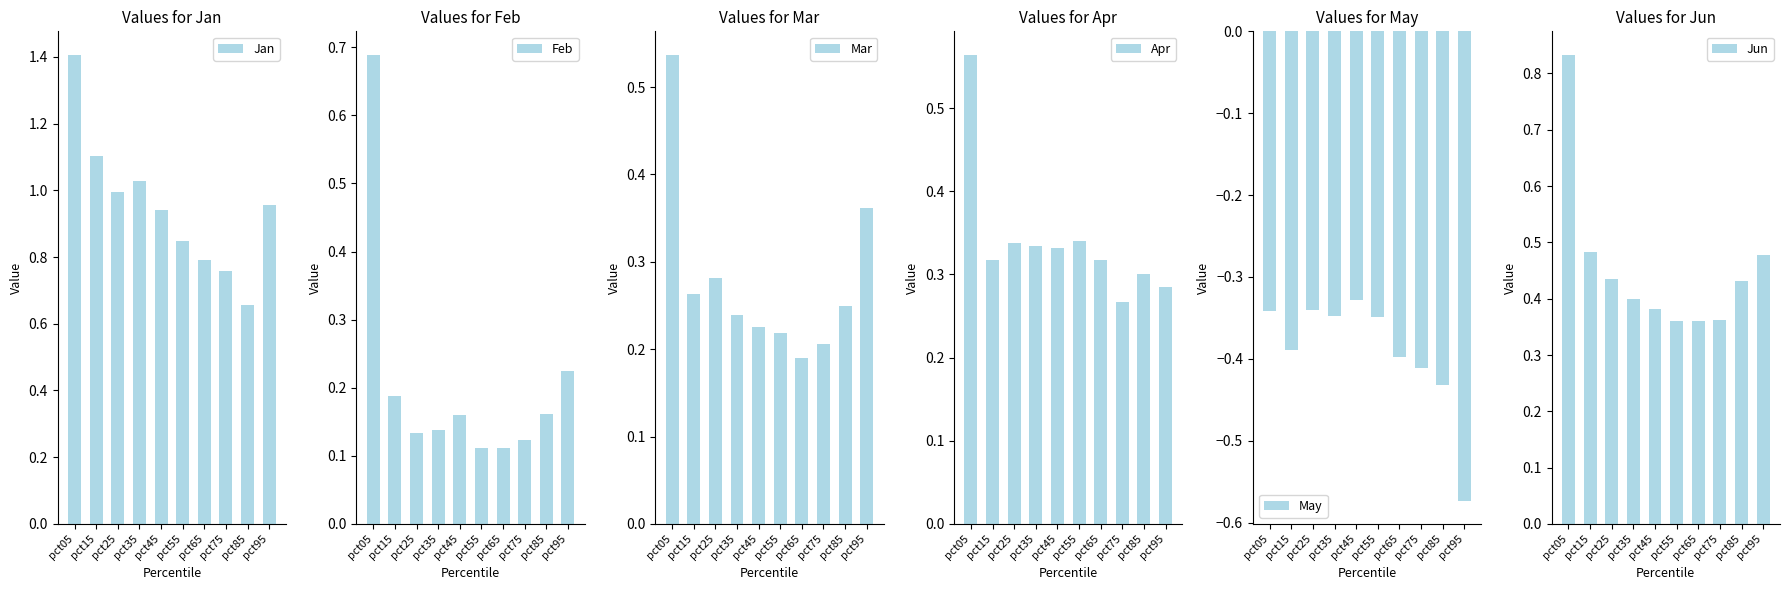

The Jan series shows 0.9 at pct45. True or false?

True